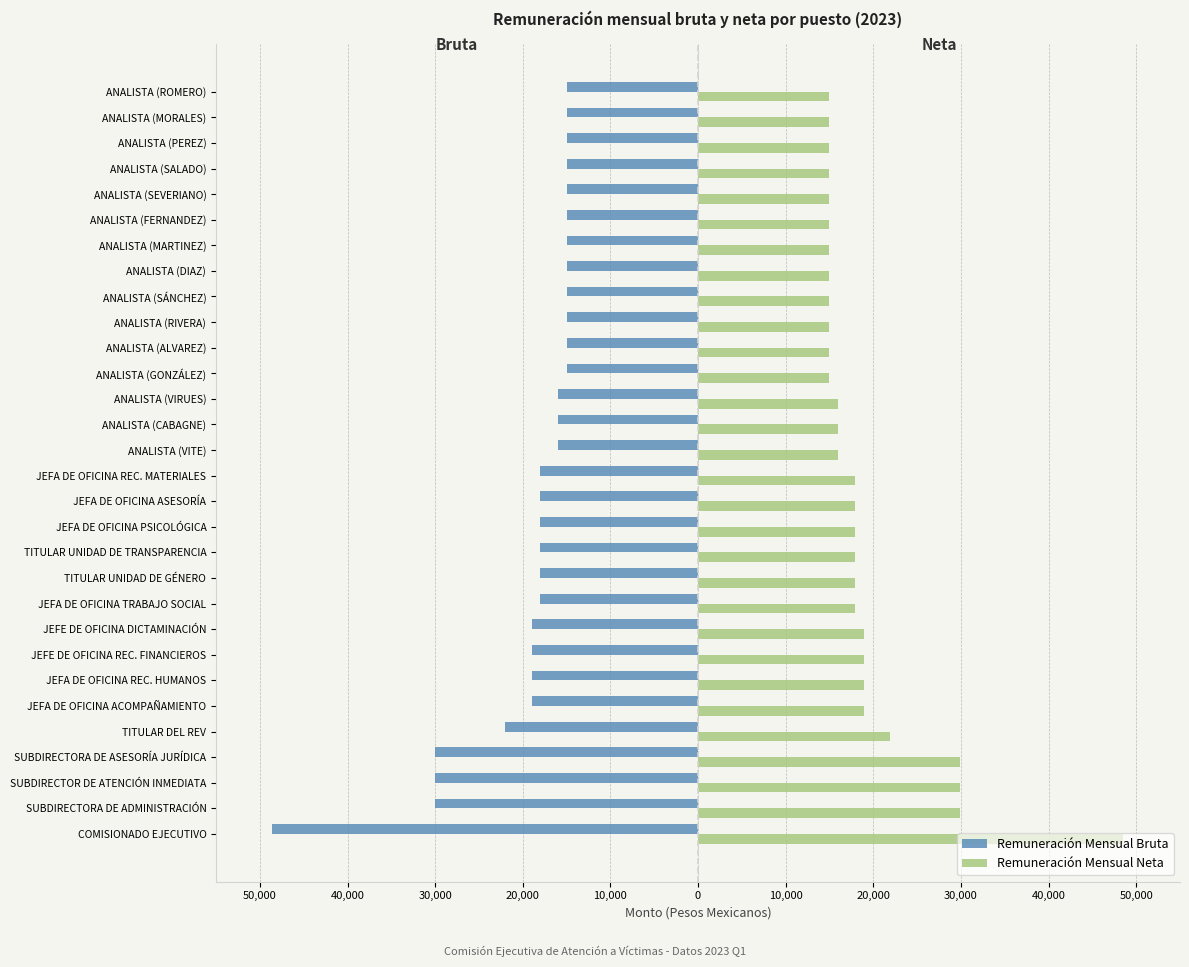

What are all the series names shown in the legend?

Remuneración Mensual Bruta, Remuneración Mensual Neta